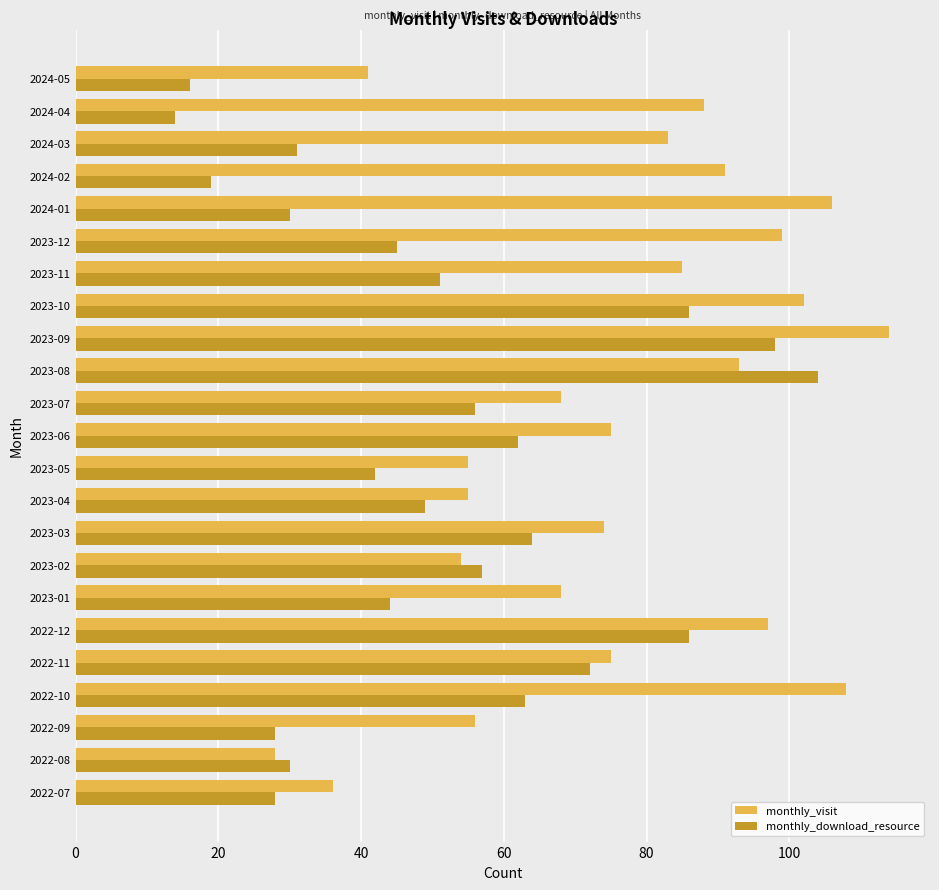

Which series has the largest total across all categories?

monthly_visit